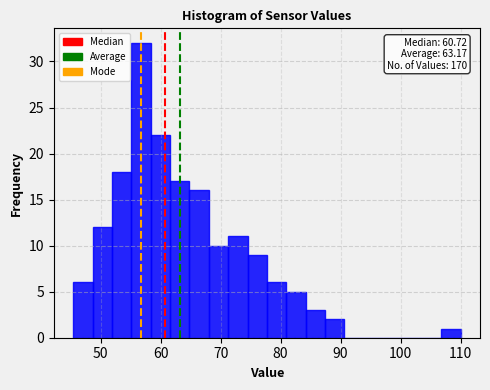

Read against the x-axis, roughly where is the centre of the tallest bar?

57